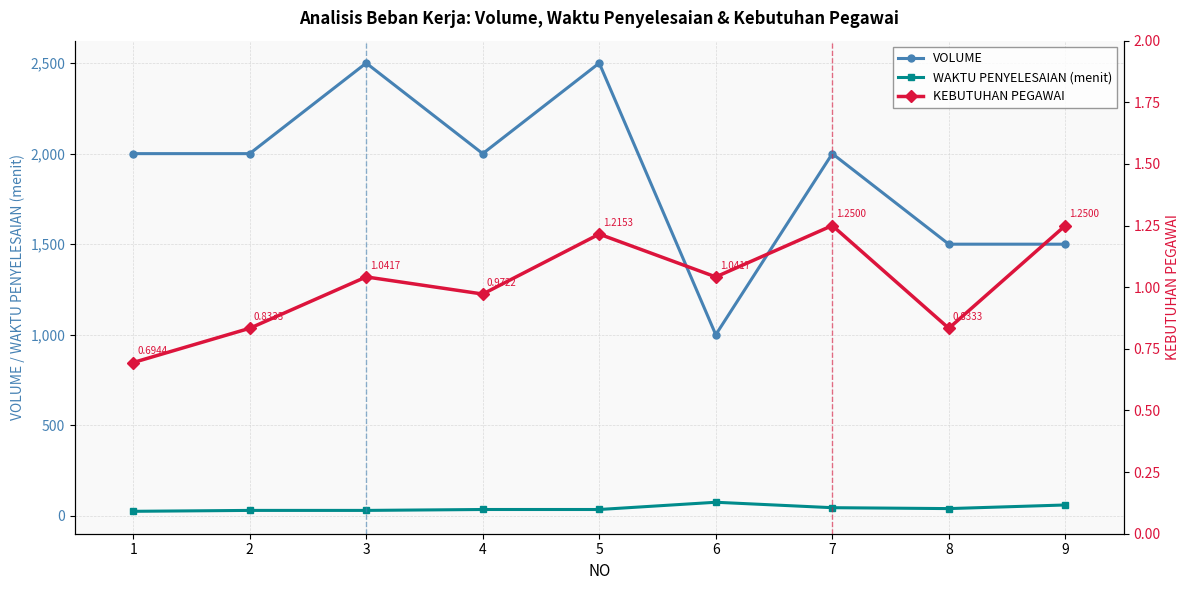

At which category does the chart reach its peak across all series?

3